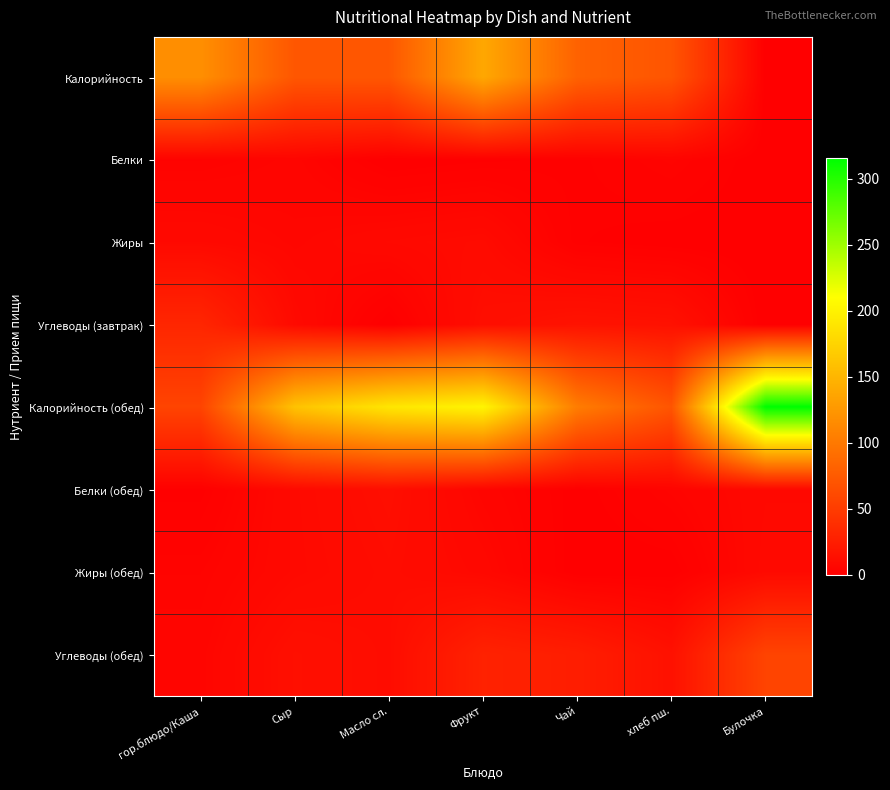

Rank the series by their maximum value, from highest to lowest.

Калорийность (обед), Калорийность, Углеводы (обед), Углеводы (завтрак), Белки (обед), Жиры (обед), Жиры, Белки